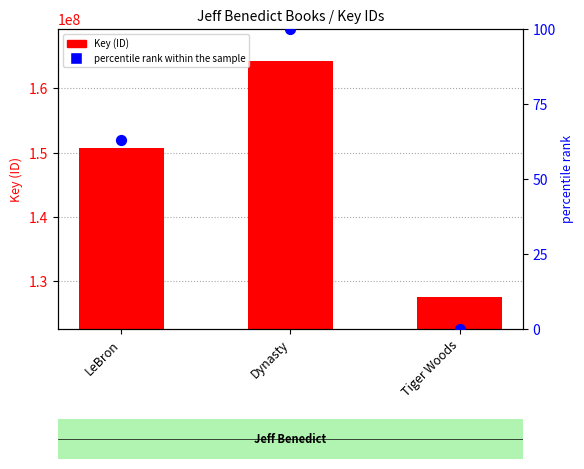

Which series reaches the maximum Y coordinate?

Key (ID)